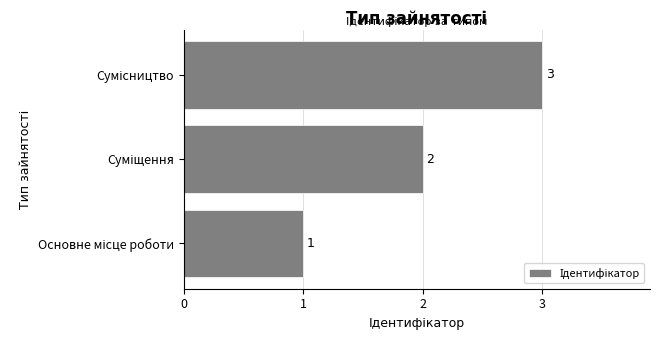

What is the sum of all values?

6